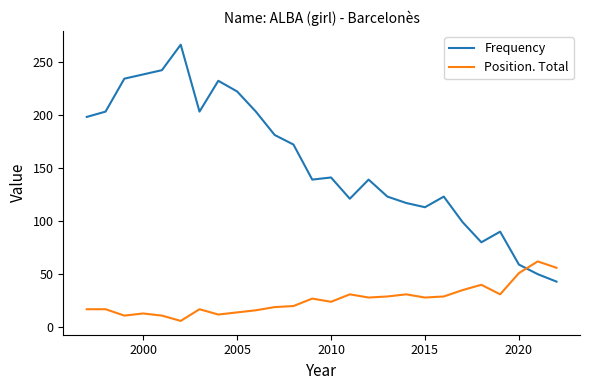

What is the difference between the maximum and minimum values in the Frequency series?

223